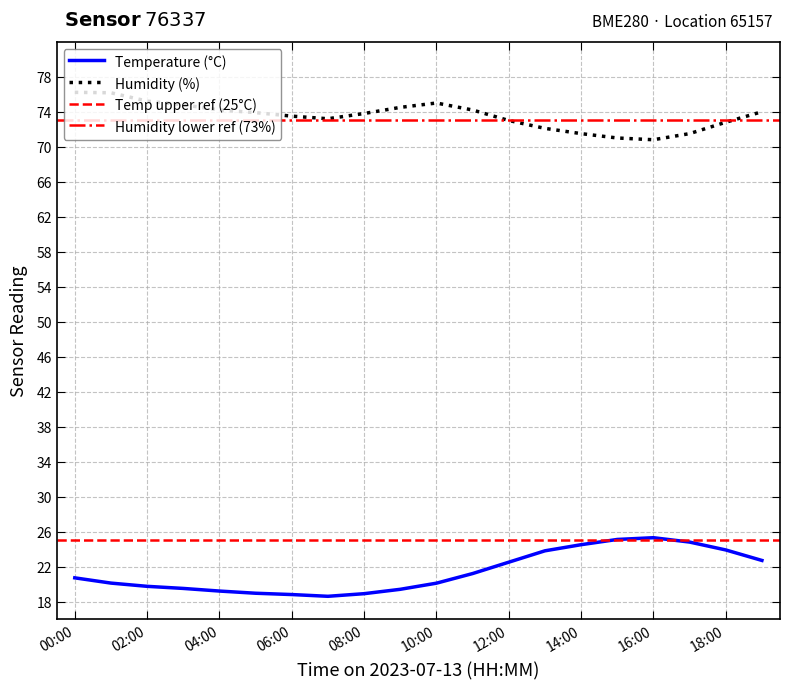

Which series changed the most between 06:00 and 08:00?

humidity